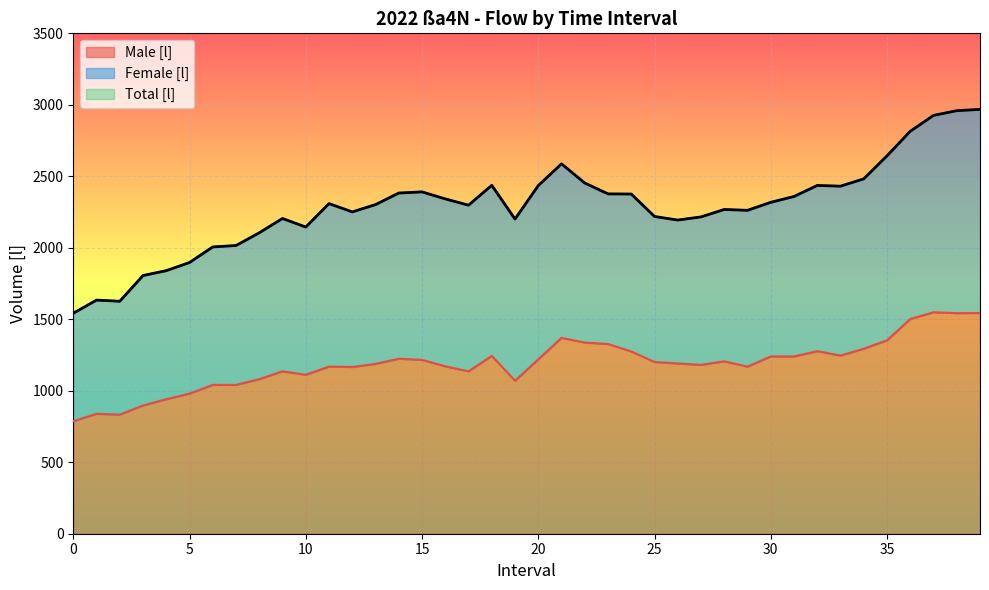

What is the difference between the maximum and second lowest values in the Male [l] series?

716